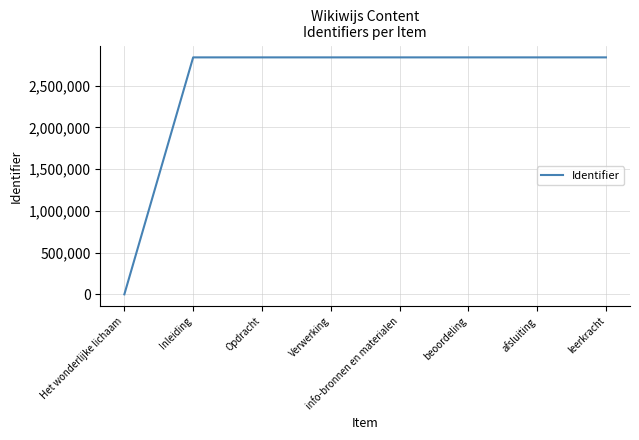

Does the chart display data point markers on the line(s)?

No